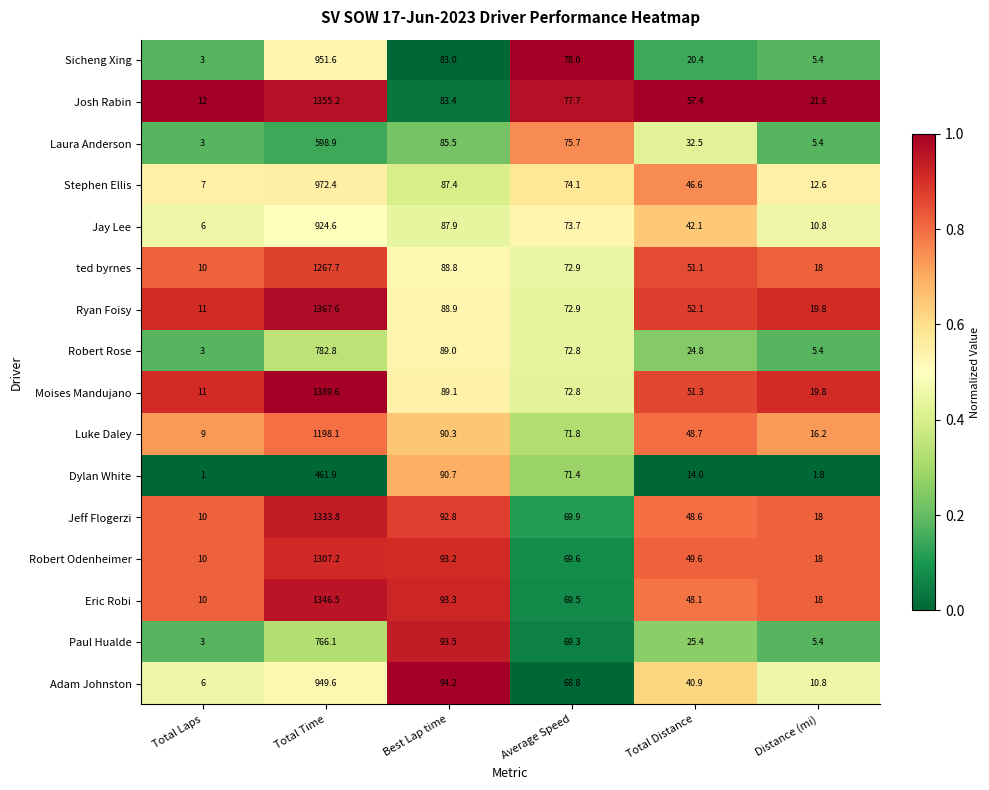

The Jeff Flogerzi series shows 1333.8 at Total Time. True or false?

True